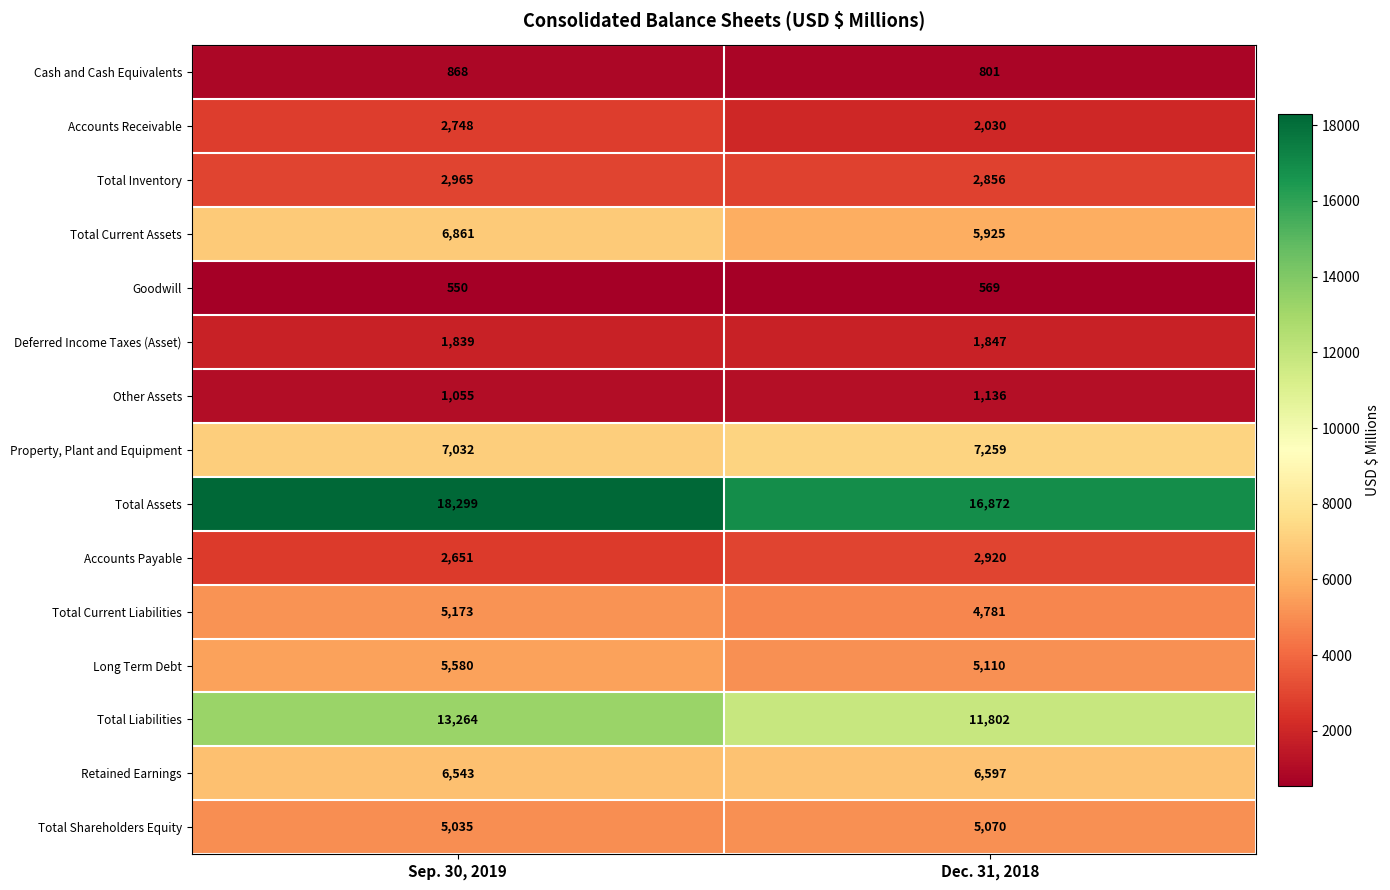

Is it true that Total Shareholders Equity equals 5035 at Sep. 30, 2019?

True